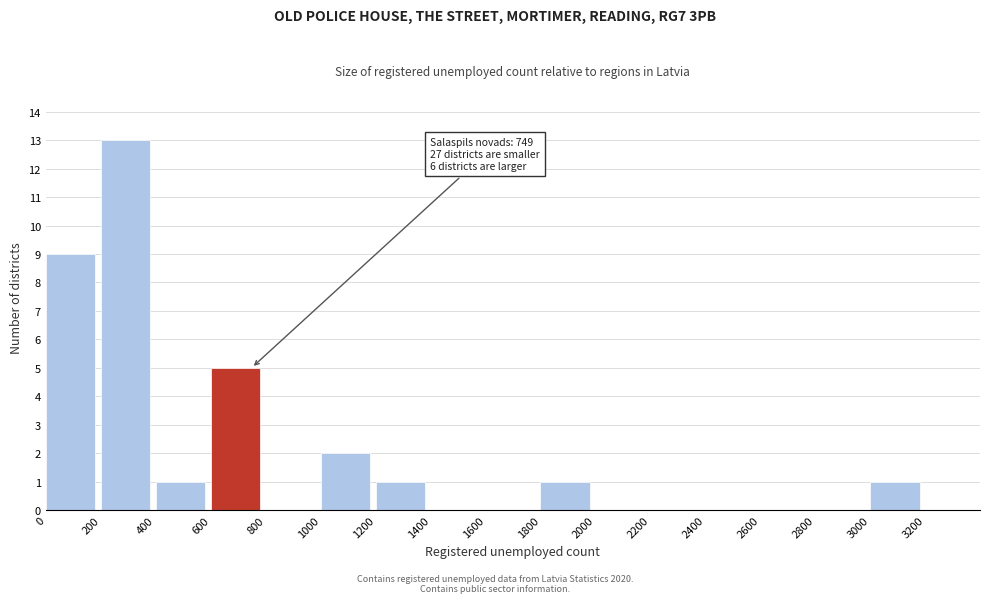

Over which range of the x-axis is the bar tallest?

200 to 400